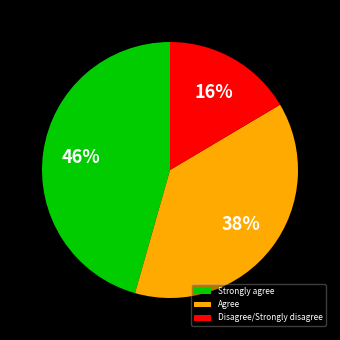

To the nearest percent, what portion does Disagree/Strongly disagree represent?

16%